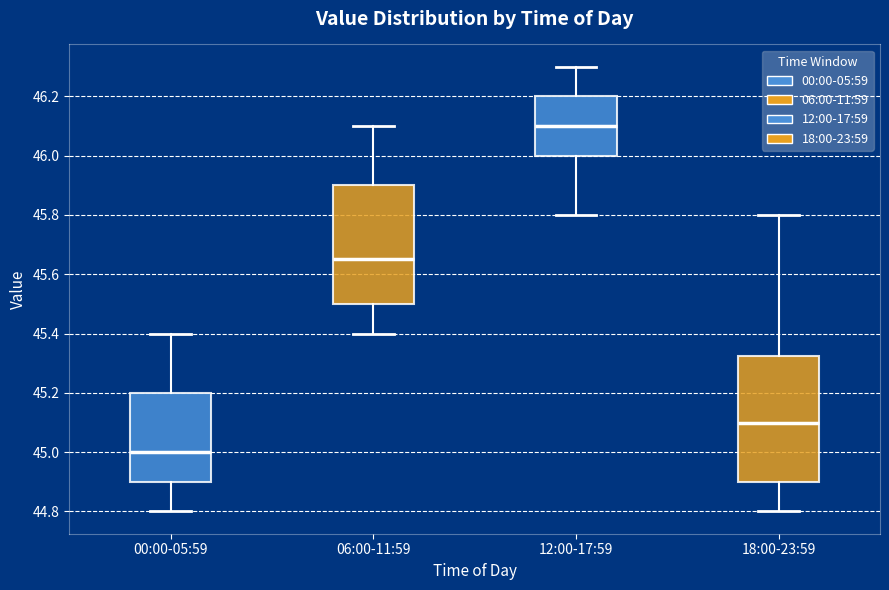

Where does the median line of the box for 18:00-23:59 sit on the y-axis? The values are not printed on the chart, so give them approximately, as read against the axis.

45.10